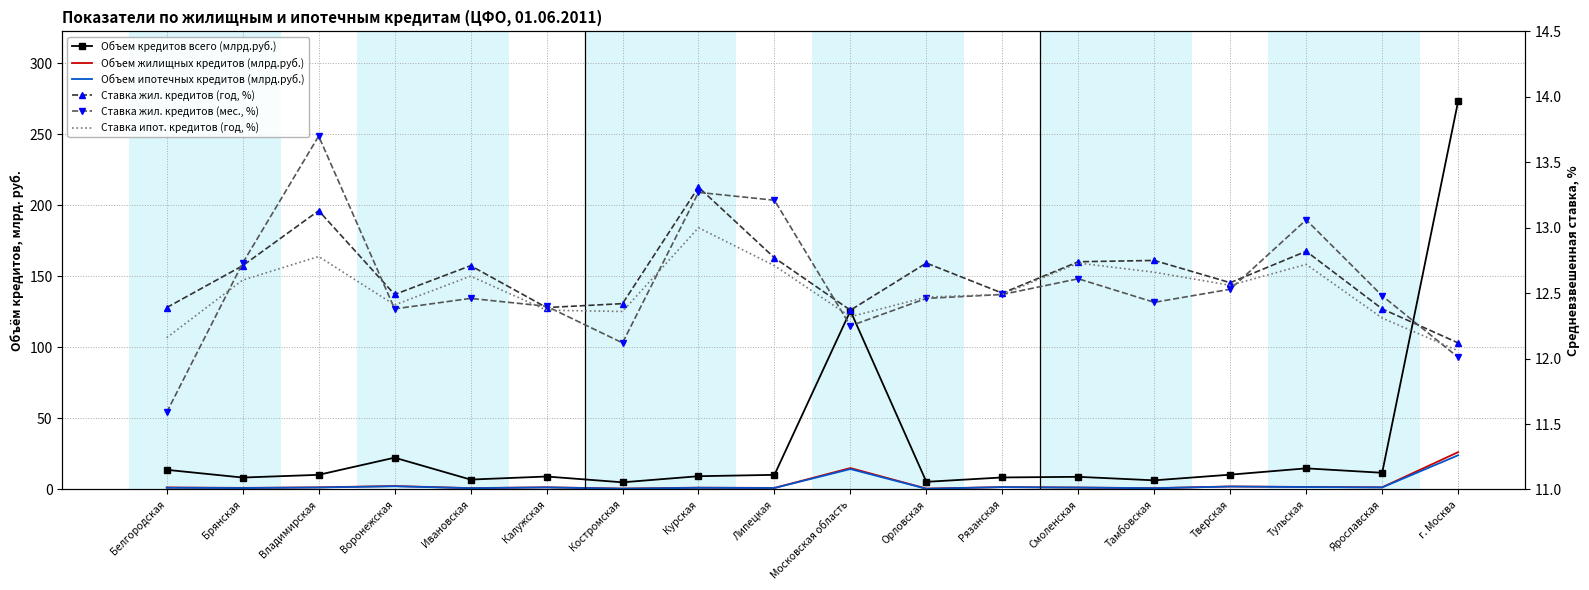

How many lines are shown in the chart?

6